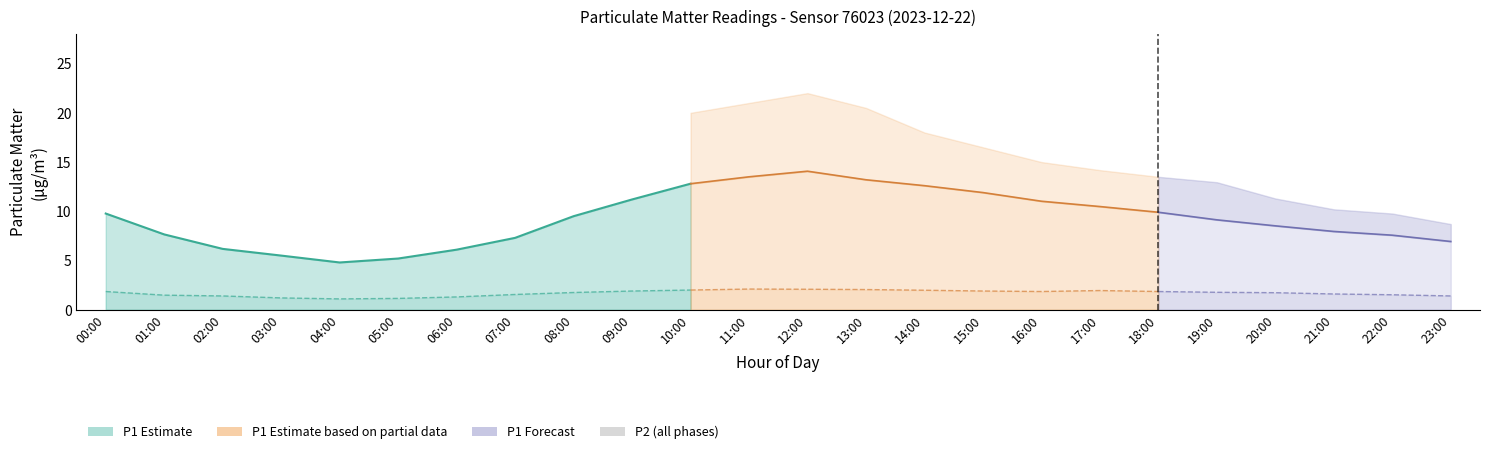

Where is P1 nearest to the value 9?

19:00